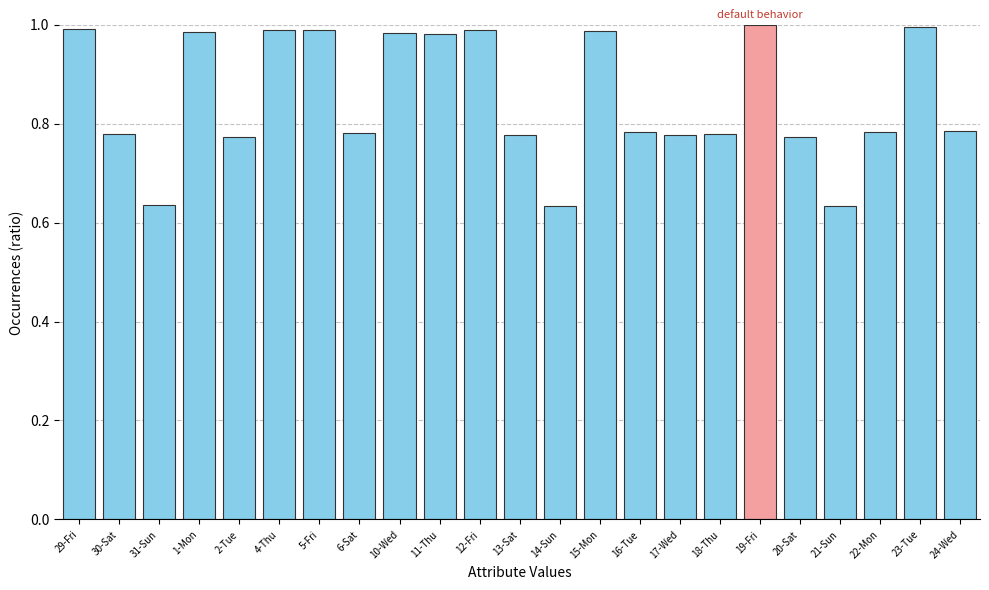

How many categories are shown in the chart?

23